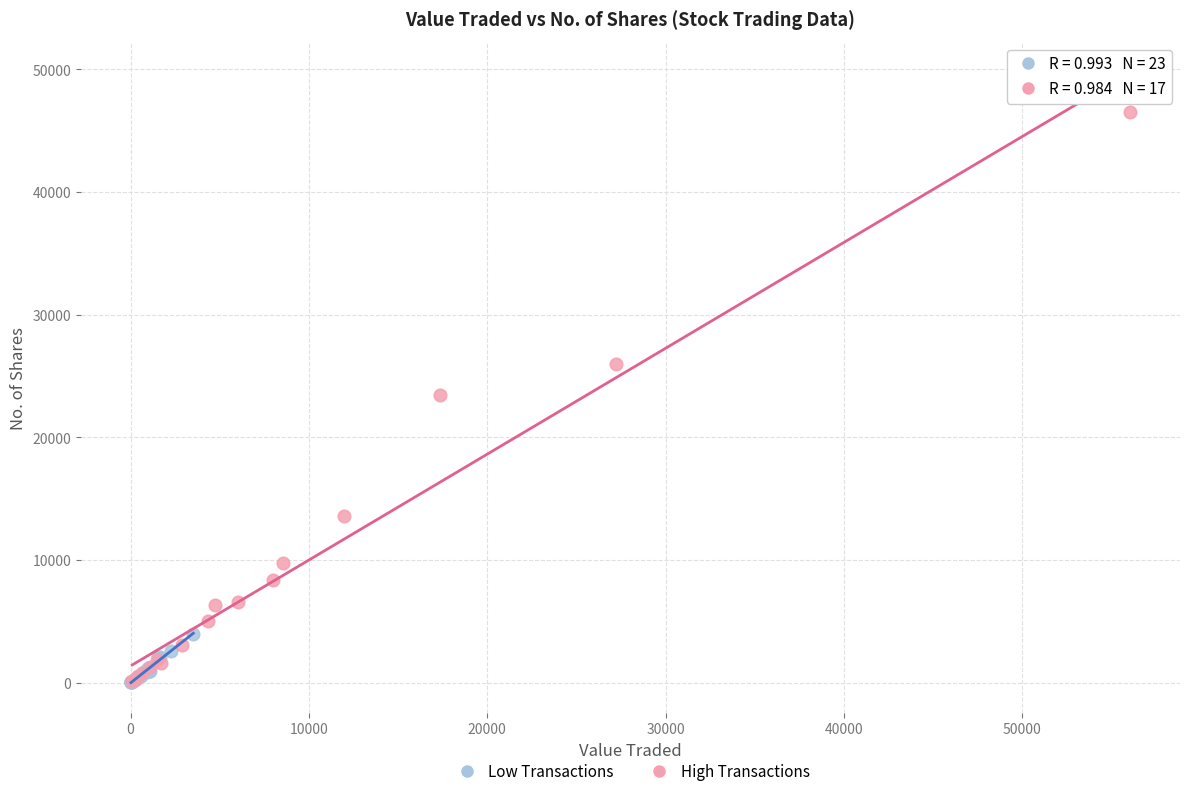

Which series reaches the maximum Y coordinate?

High Transactions